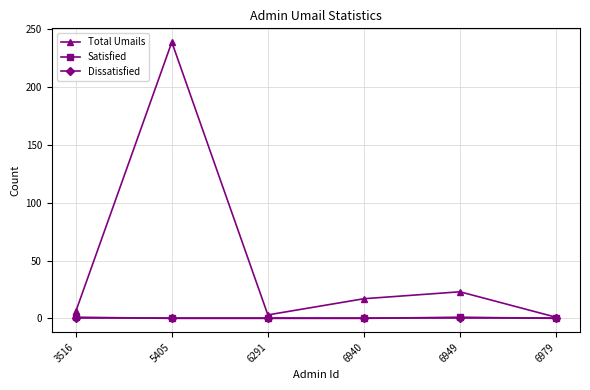

Is it true that Total Umails equals 6 at 3516?

True